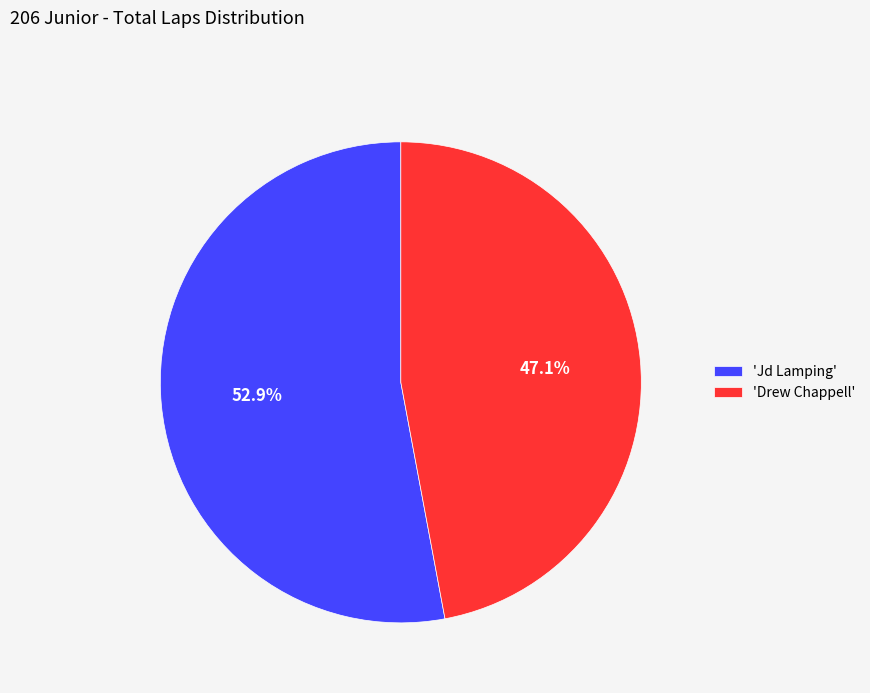

Is there any slice that represents more than half of the pie?

Yes